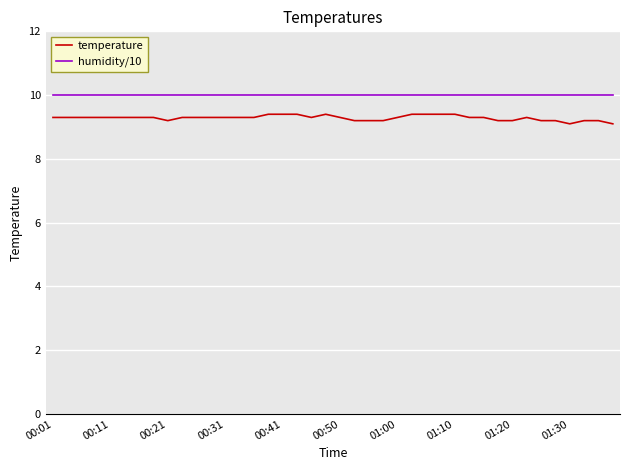

What is the difference between the maximum and minimum values in the temperature series?

0.3